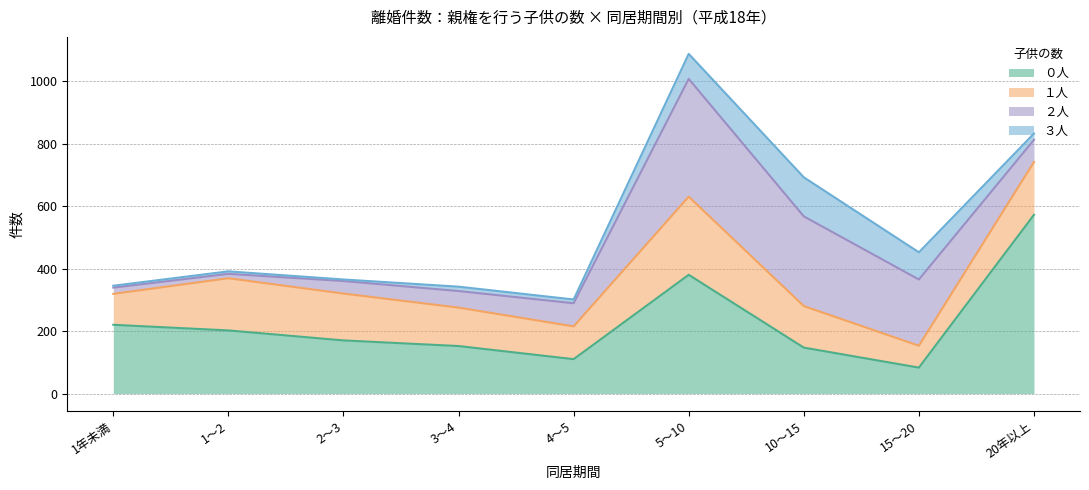

Is it true that ２人 equals 36 at 3～4?

False